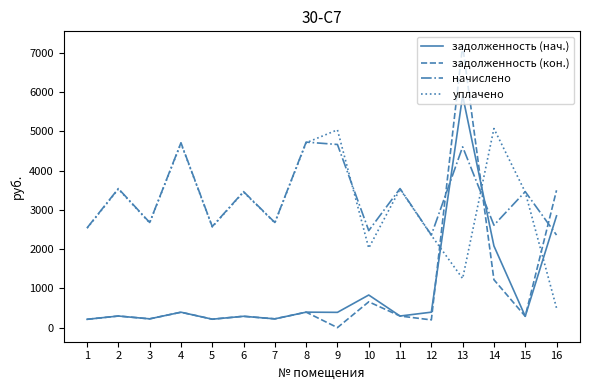

True or false: задолженность (кон.) and уплачено cross at least once.

True